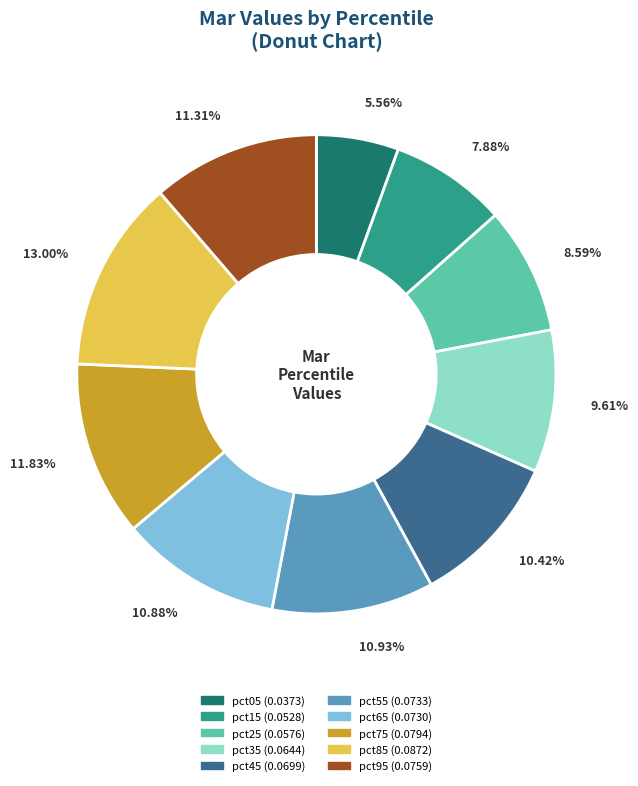

Which has a higher value, pct55 or pct35?

pct55